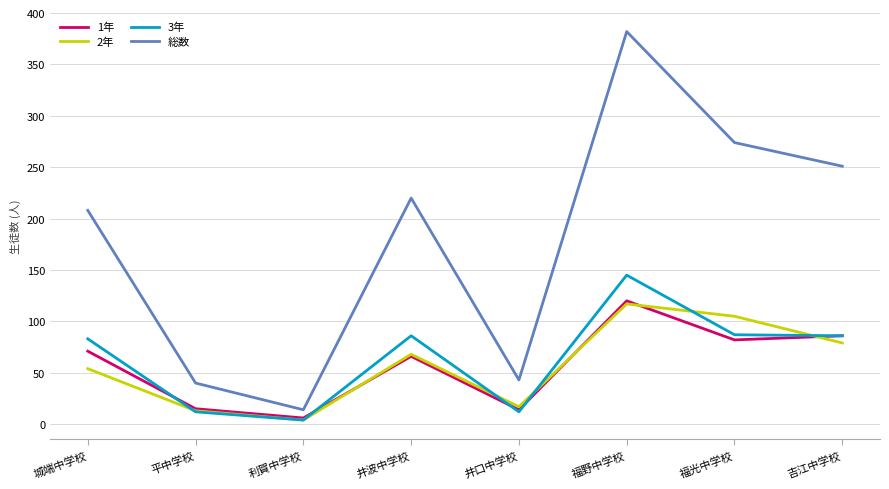

True or false: 2年 has more than 0 interior local peaks.

True